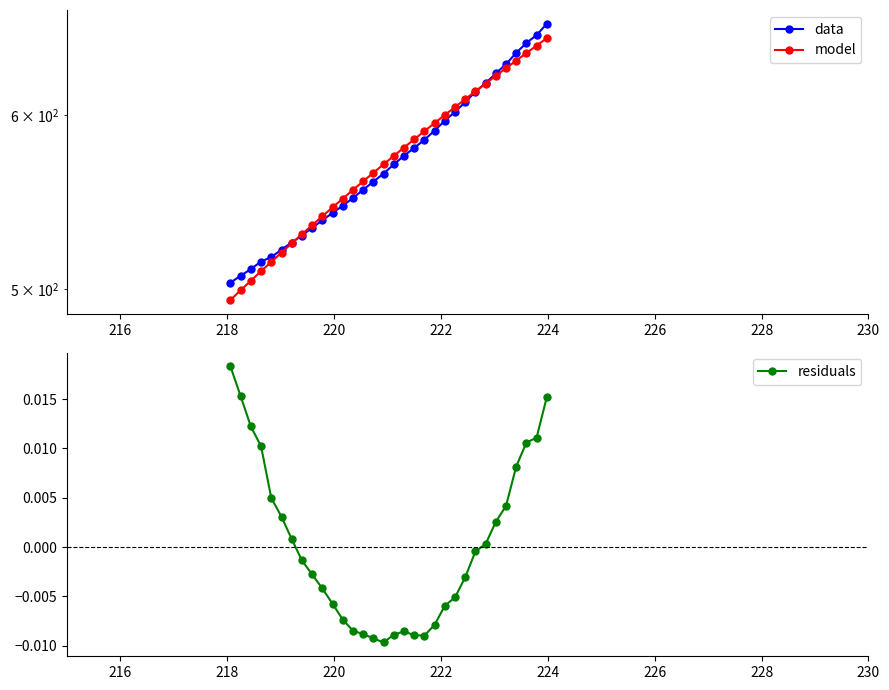

In residuals, how many points are higher than both neighbors (excluding endpoints)?

1